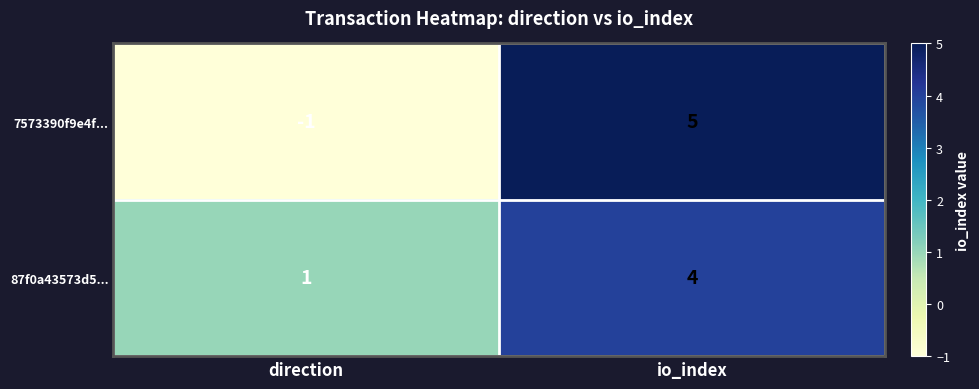

List the series in order of their peak value, highest first.

7573390f9e4f..., 87f0a43573d5...